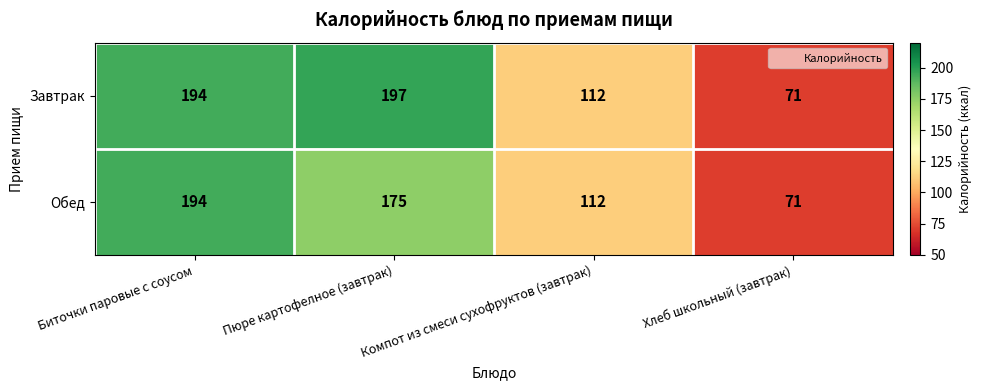

The Завтрак series shows 194 at Биточки паровые с соусом. True or false?

True